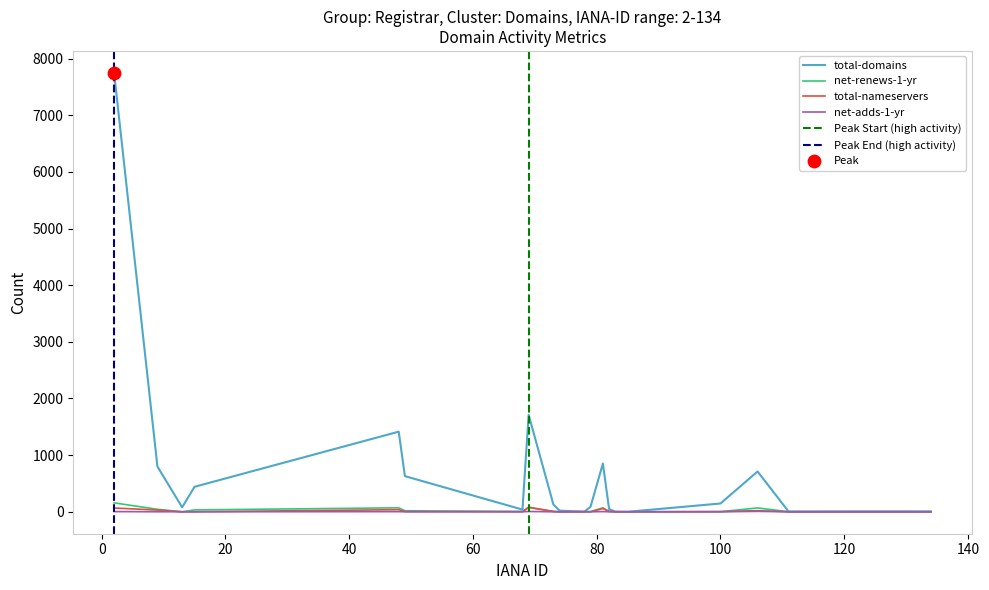

Which series has the widest spread of Y values?

total-domains